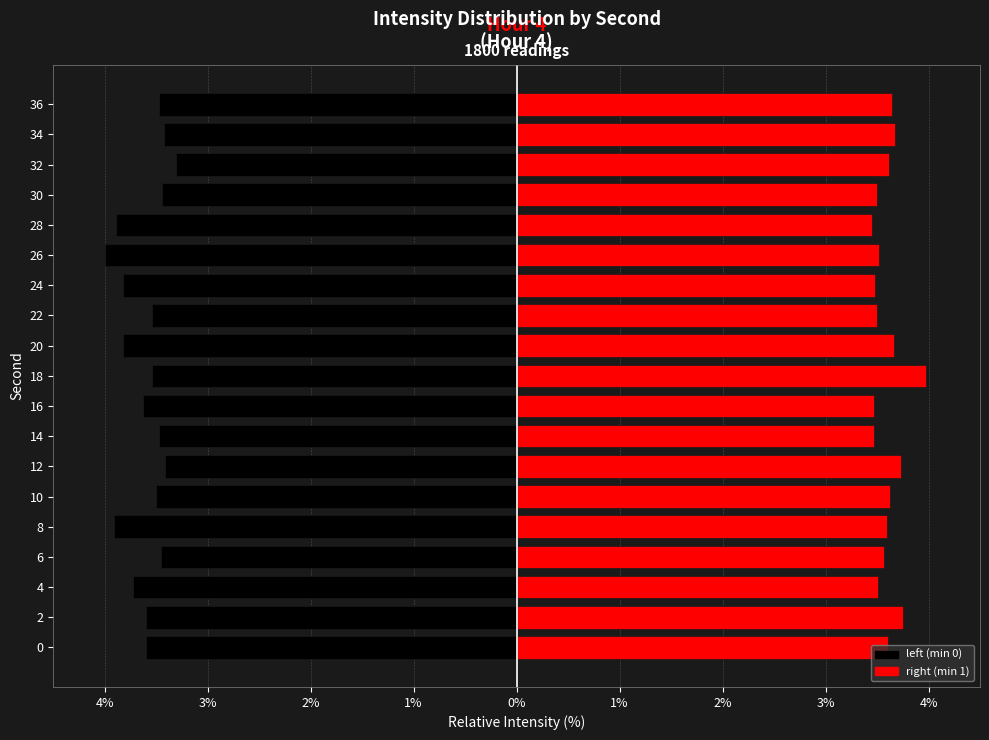

What is the label of the 9th bar from the right?

10